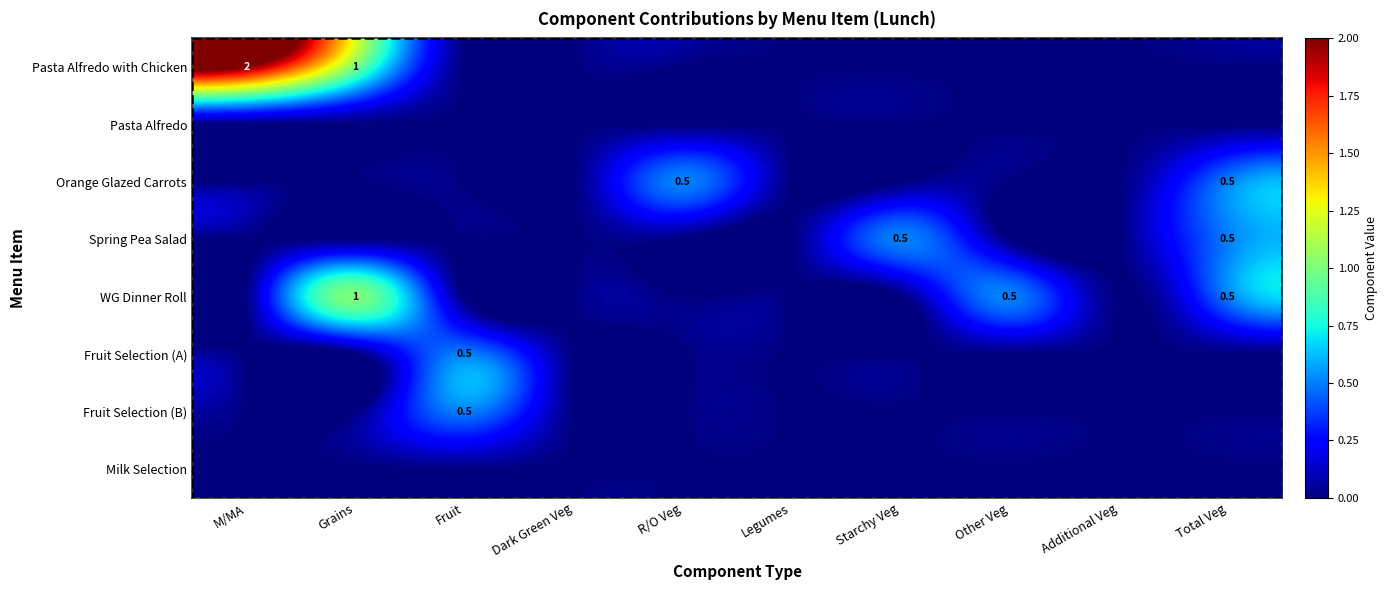

What is the maximum value shown in the chart?

2.0